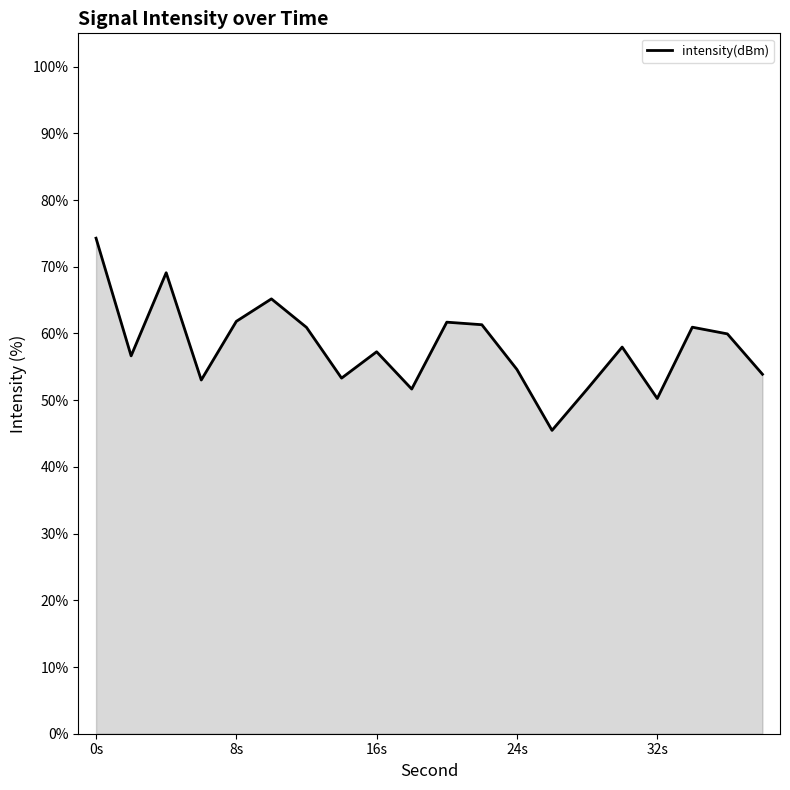

What is the difference between the maximum and minimum values?

28.8